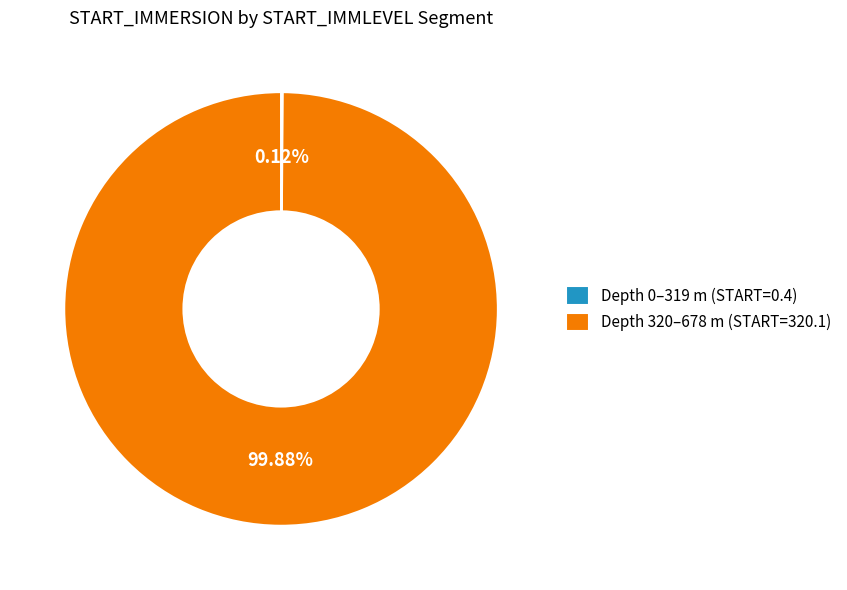

To the nearest percent, what is the average slice percentage?

50%